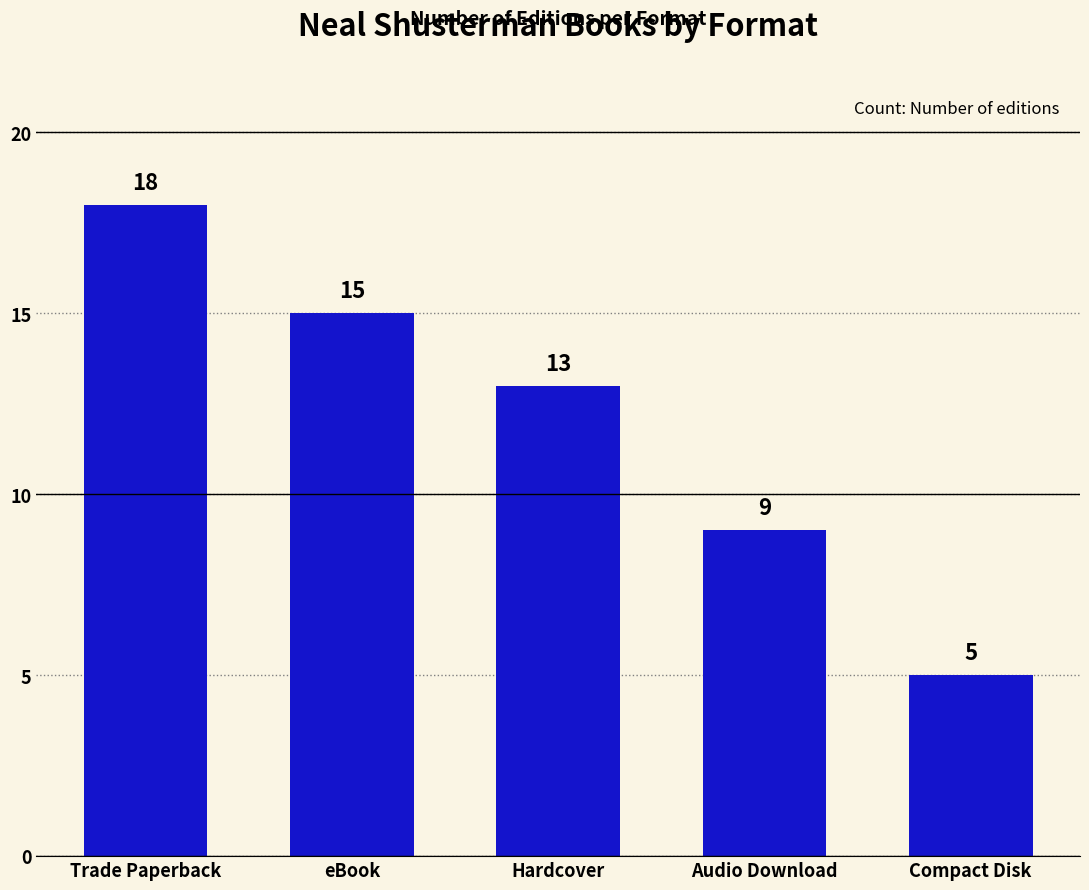

What is the label of the 3rd bar from the left?

Hardcover